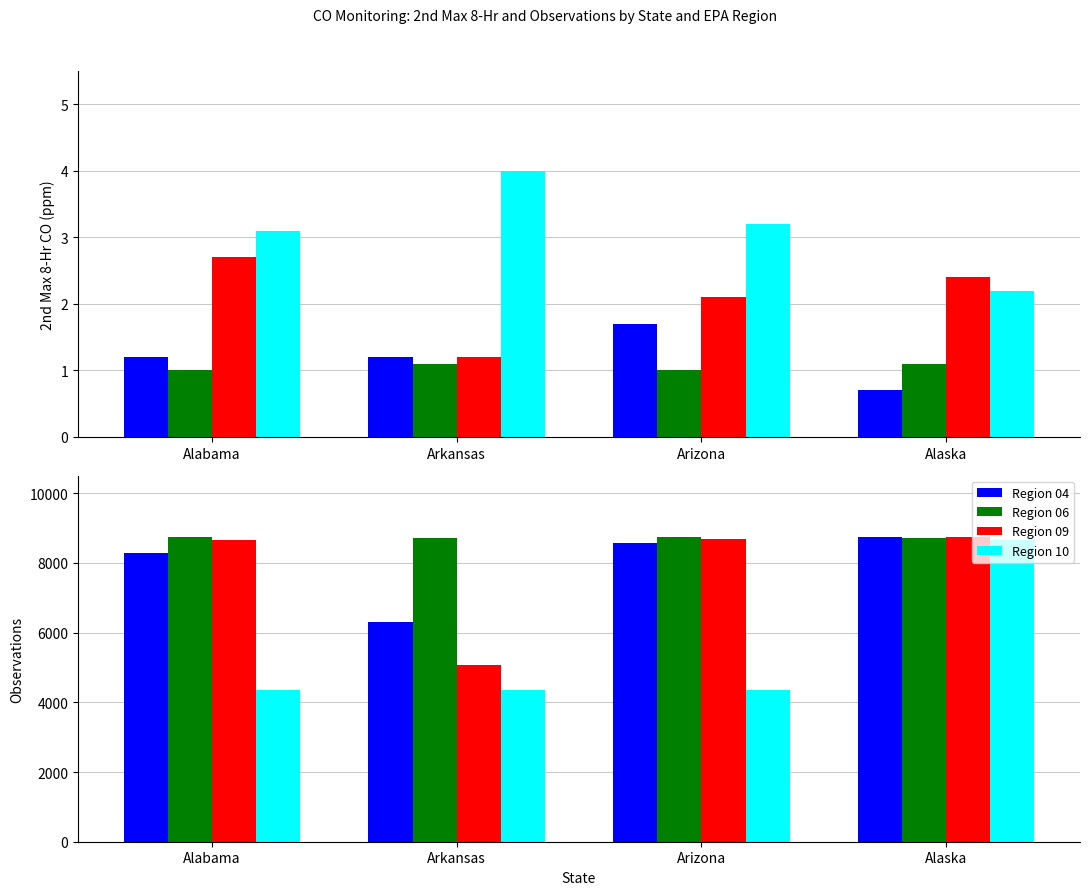

What is the label of the 3rd bar from the right?

Arkansas